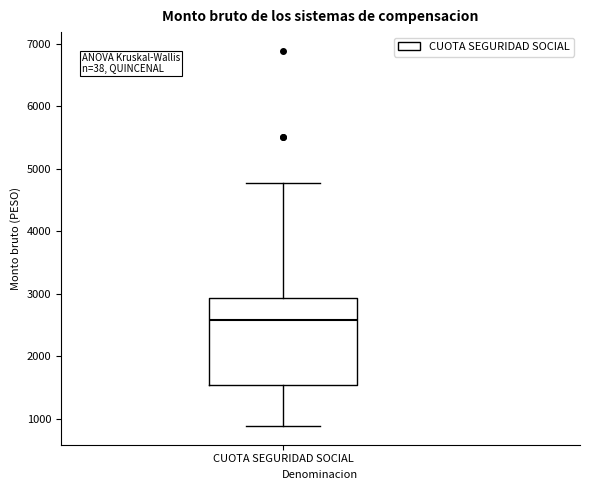

Transcribe this box plot: give where the median line is, the range the box spans, and where the two whiskers end, as read against the y-axis. The values are not printed on the chart, so give them approximately, as read against the axis.

median 2600, box 1500 to 2900, whiskers 900 to 4800